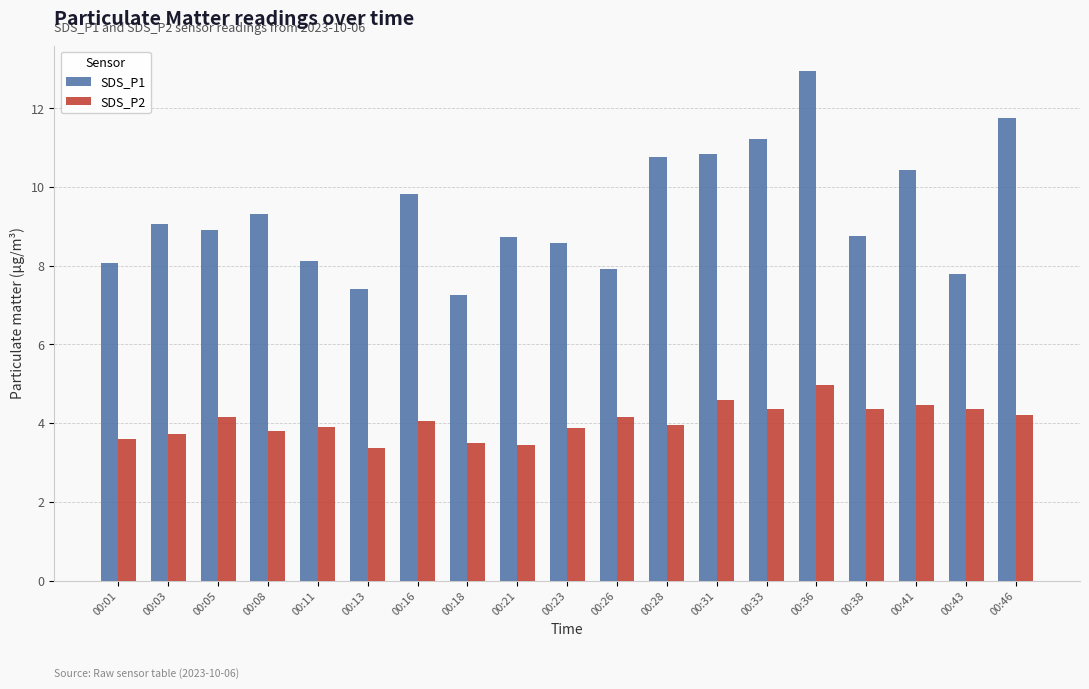

What is the smallest value displayed?

3.4